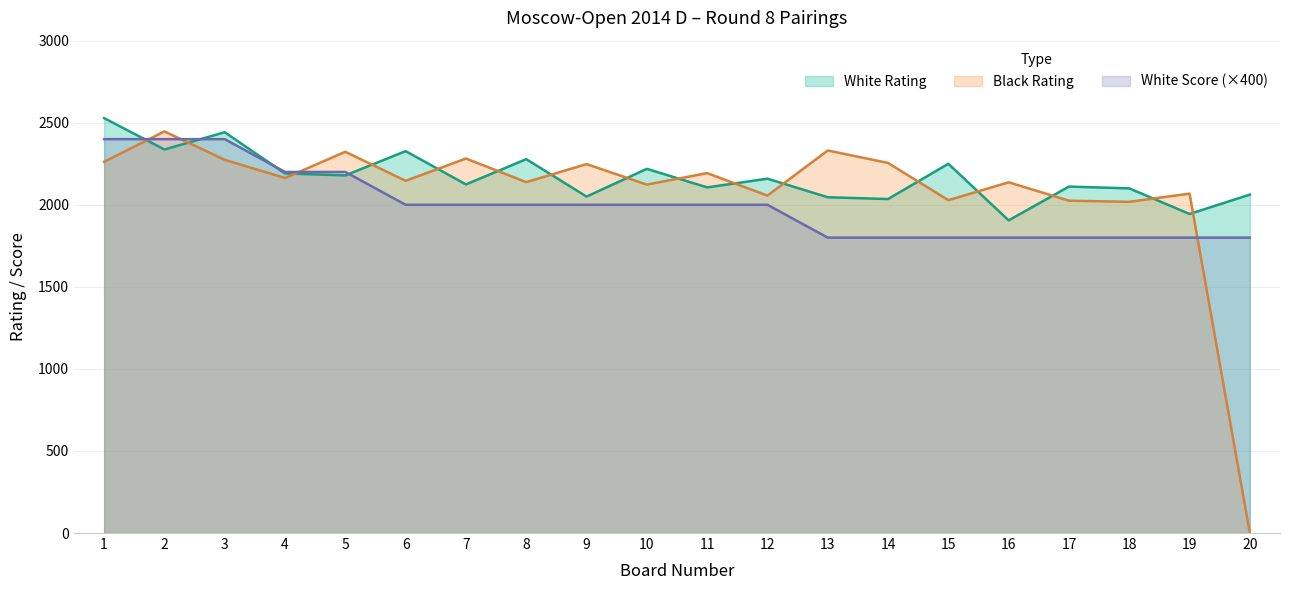

Is the value of White Score at 2 greater than the value of Black Rating at 17?

Yes